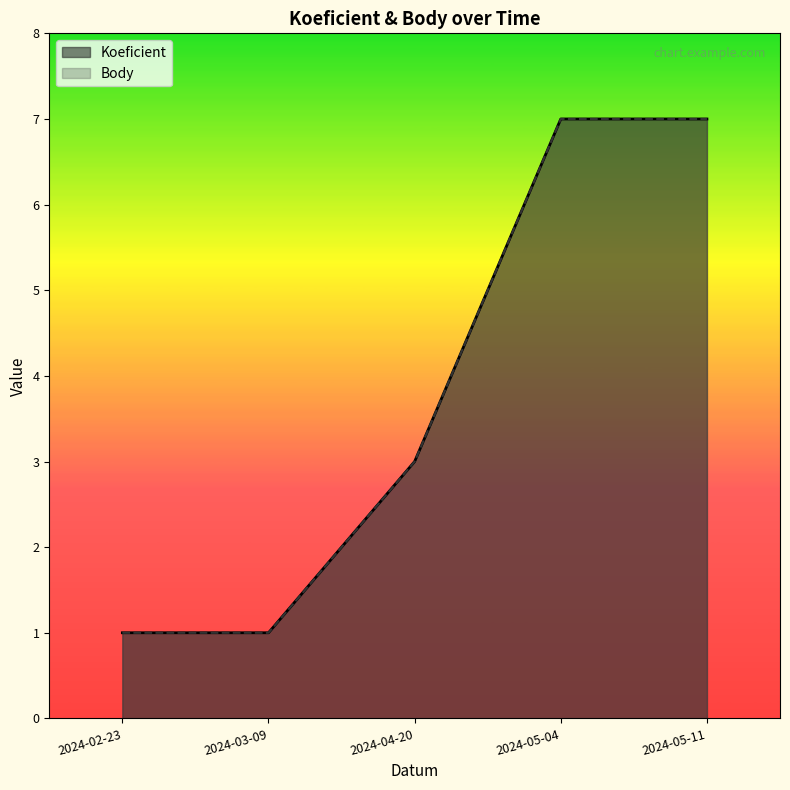

What is the approximate value of Body at 2024-05-11?

7